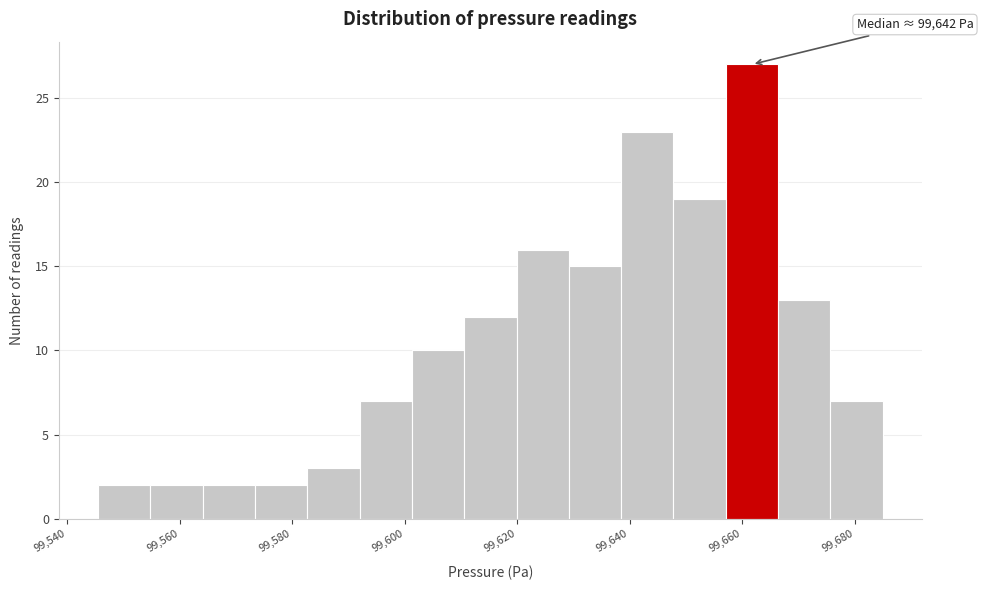

Which range on the x-axis has the tallest bar?

99658 to 99666